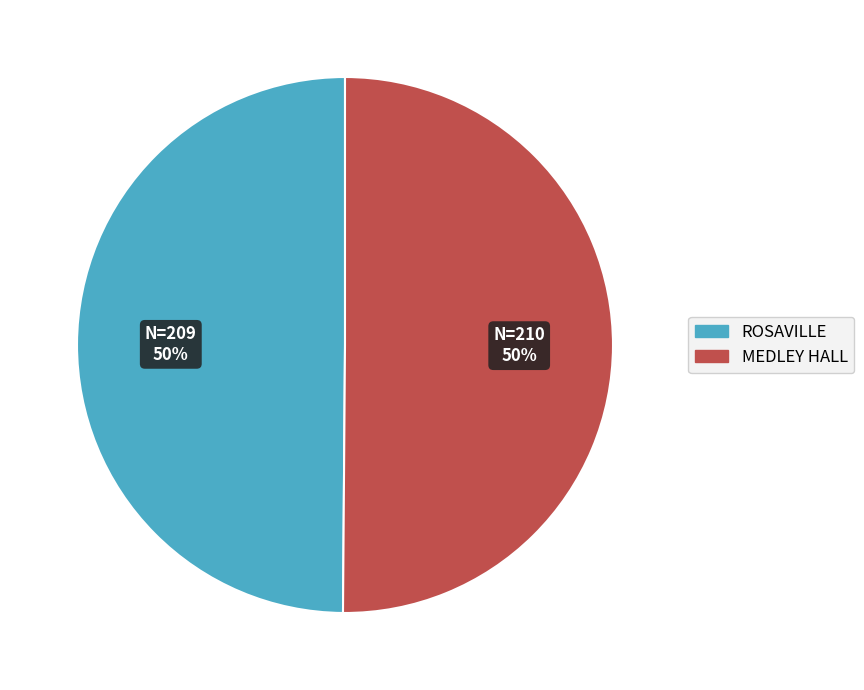

To the nearest percent, what is the combined percentage of MEDLEY HALL and ROSAVILLE?

100%